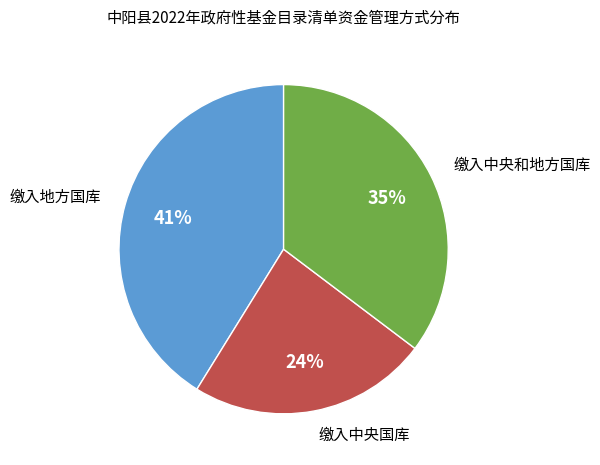

What is the ratio of the value at 缴入中央国库 to the value at 缴入中央和地方国库?

0.7